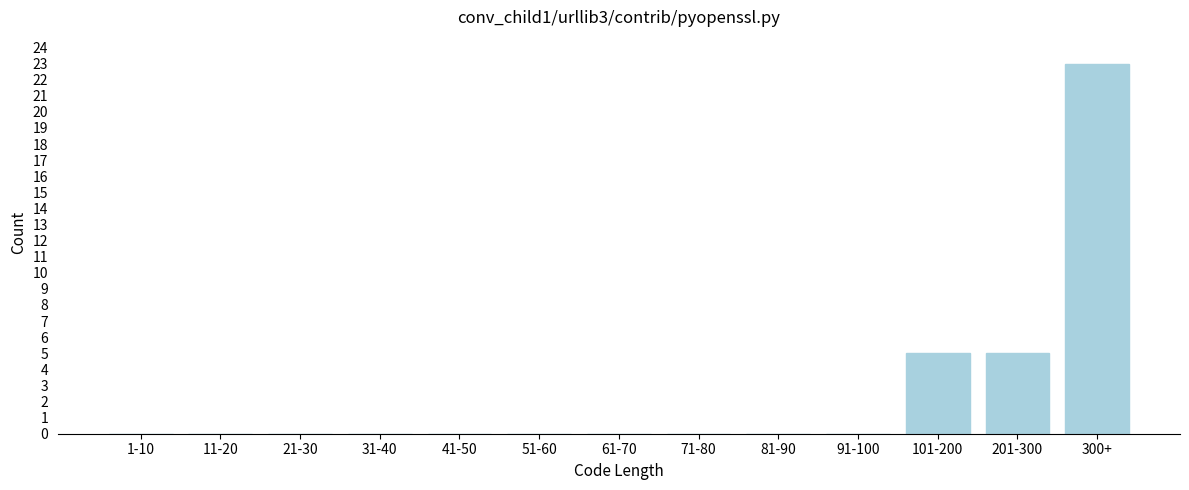

Reading left to right, transcribe all the data shown in this chart.

1-10=0	11-20=0	21-30=0	31-40=0	41-50=0	51-60=0	61-70=0	71-80=0	81-90=0	91-100=0	101-200=5	201-300=5	300+=23